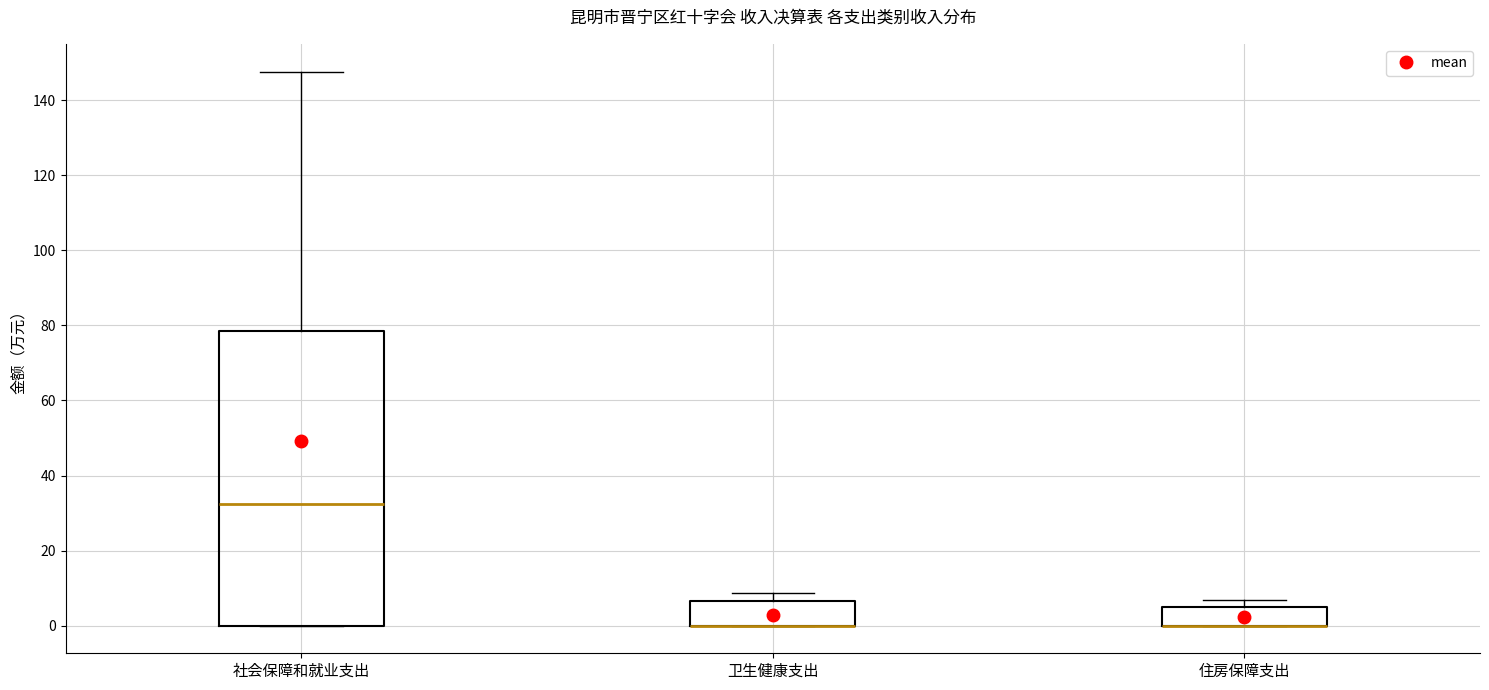

Which box is the tallest, from its lower edge to its upper edge?

社会保障和就业支出